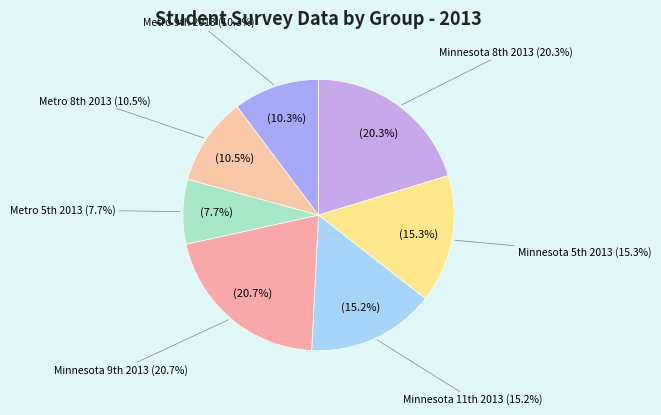

Which slice is the smallest?

Metro 5th 2013